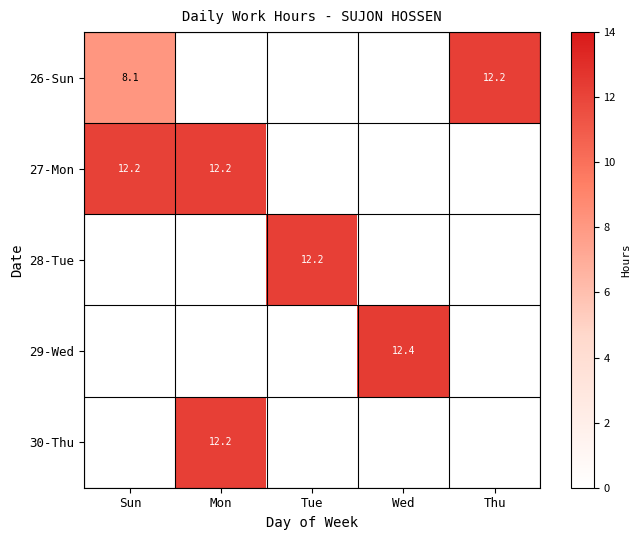

Which category has the highest value across all series?

Wed